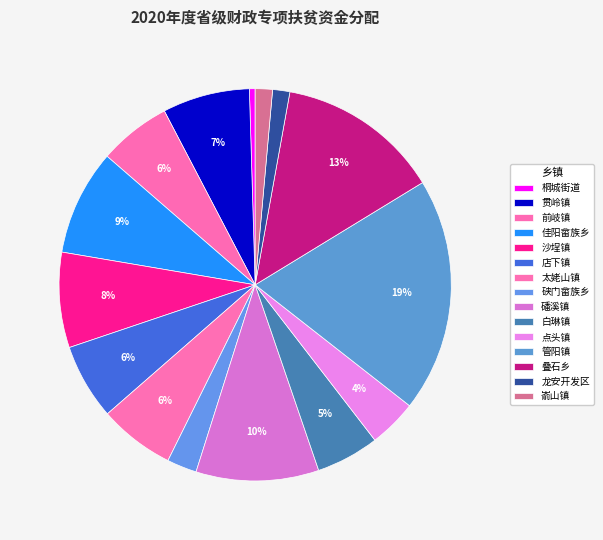

How many segments does this pie chart have?

15